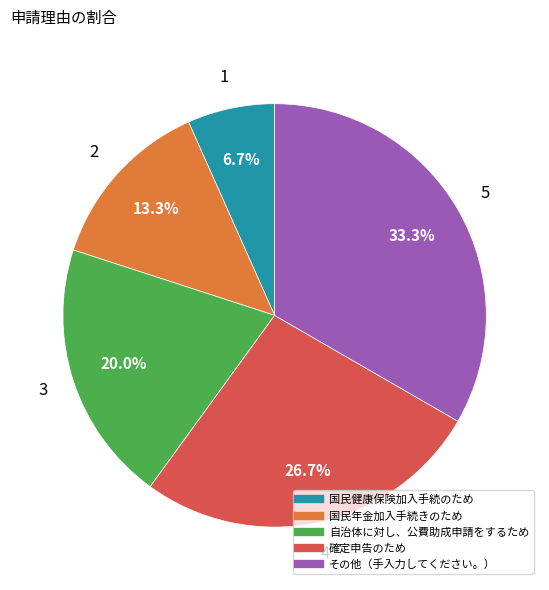

Is there any slice that represents more than half of the pie?

No